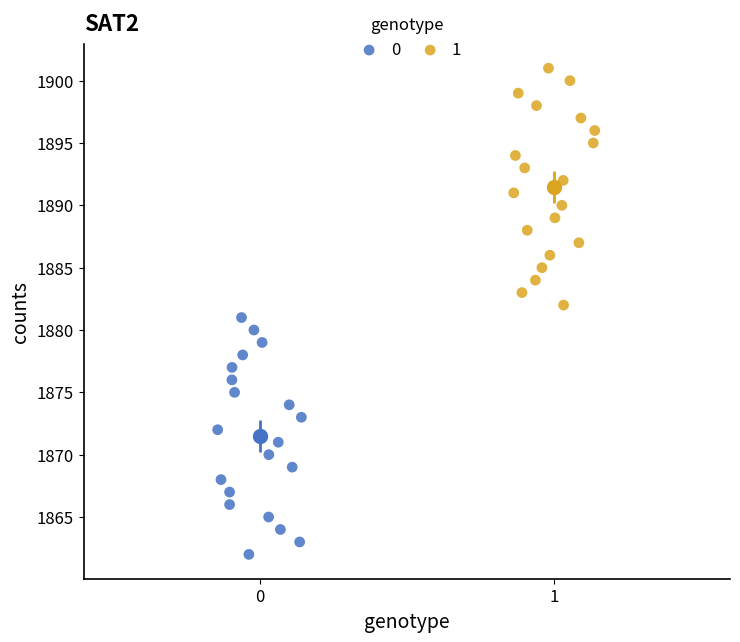

What are all the series names shown in the legend?

0, 1